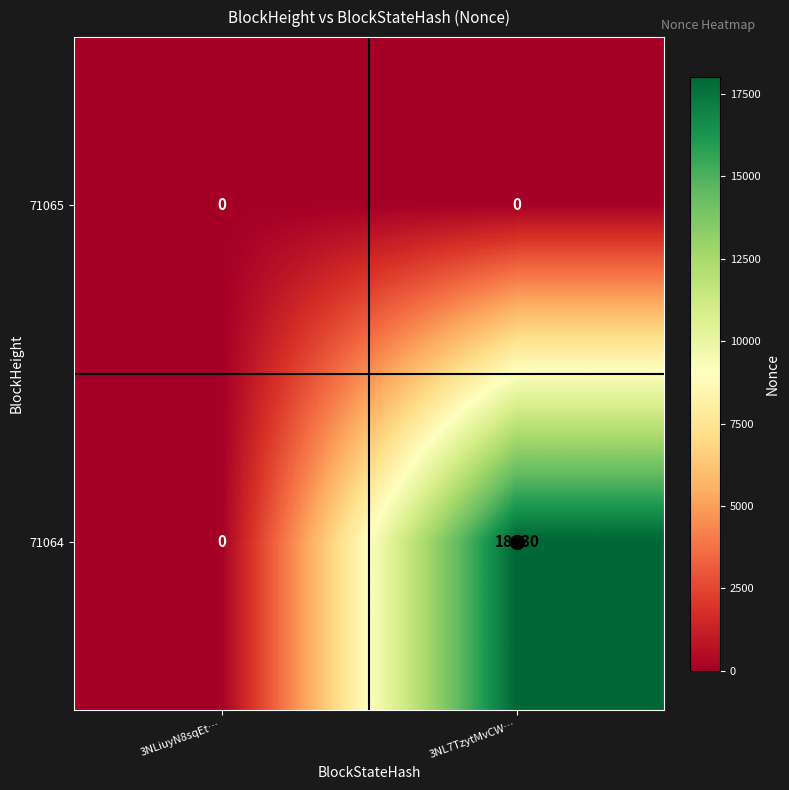

At which category is the sum across all series the highest?

3NL7TzytMvCW…